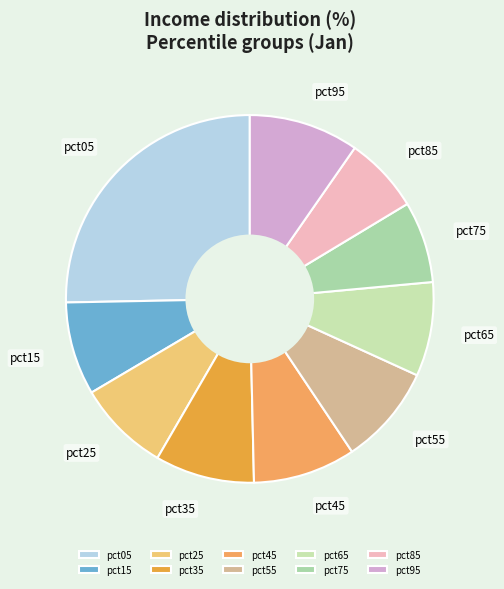

Which has a higher value, pct05 or pct75?

pct05